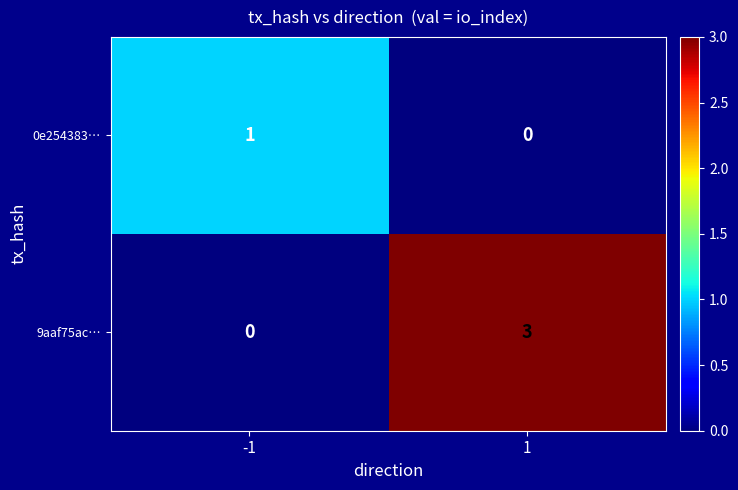

True or false: 0e254383… has a value of 0 at 1.

True